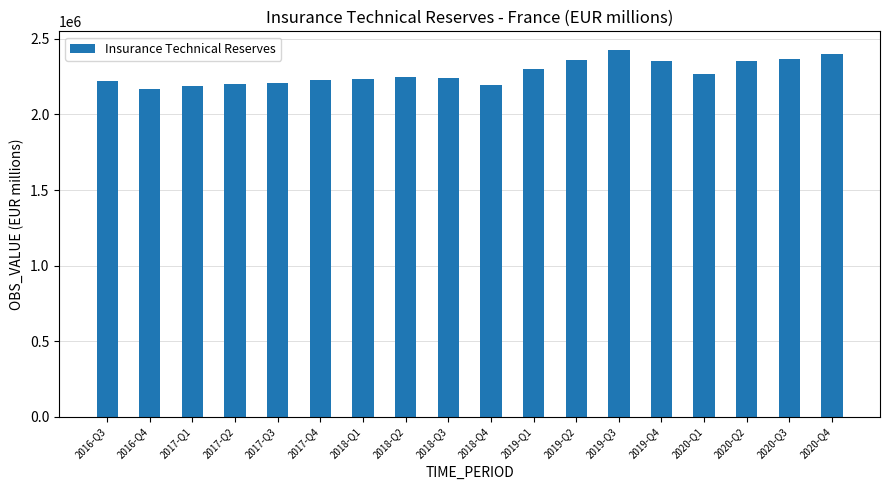

What is the difference between the maximum and second lowest values?

237942